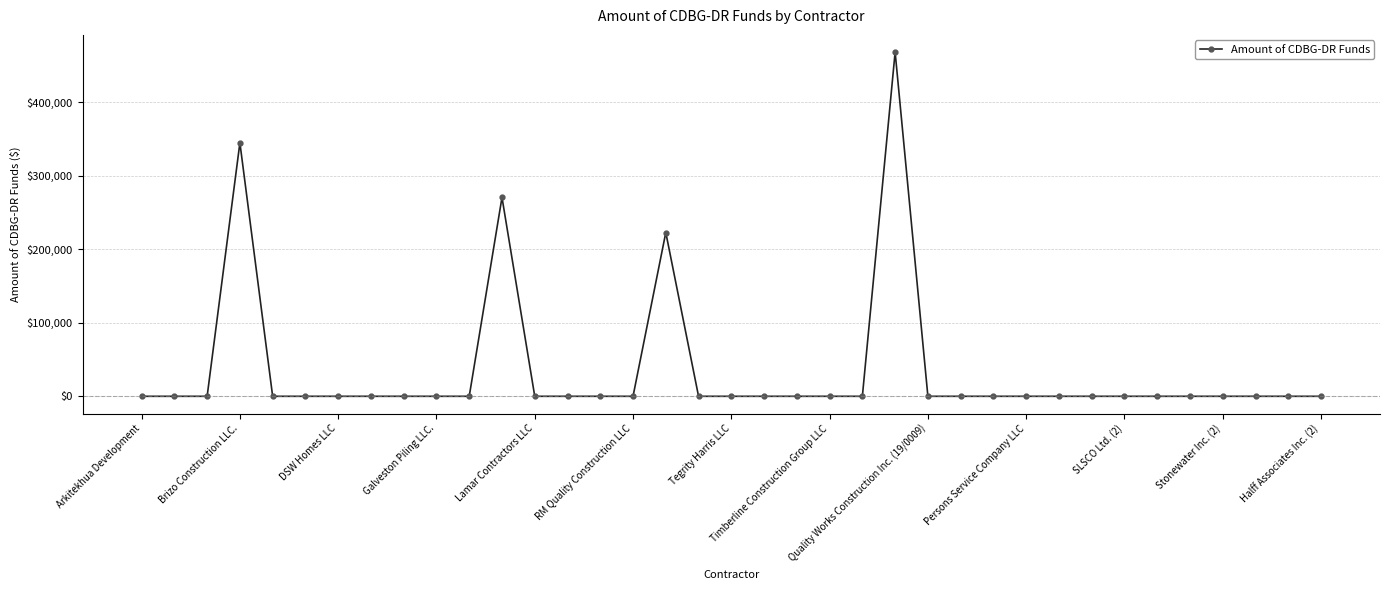

True or false: the data has more than 0 interior local peaks.

True